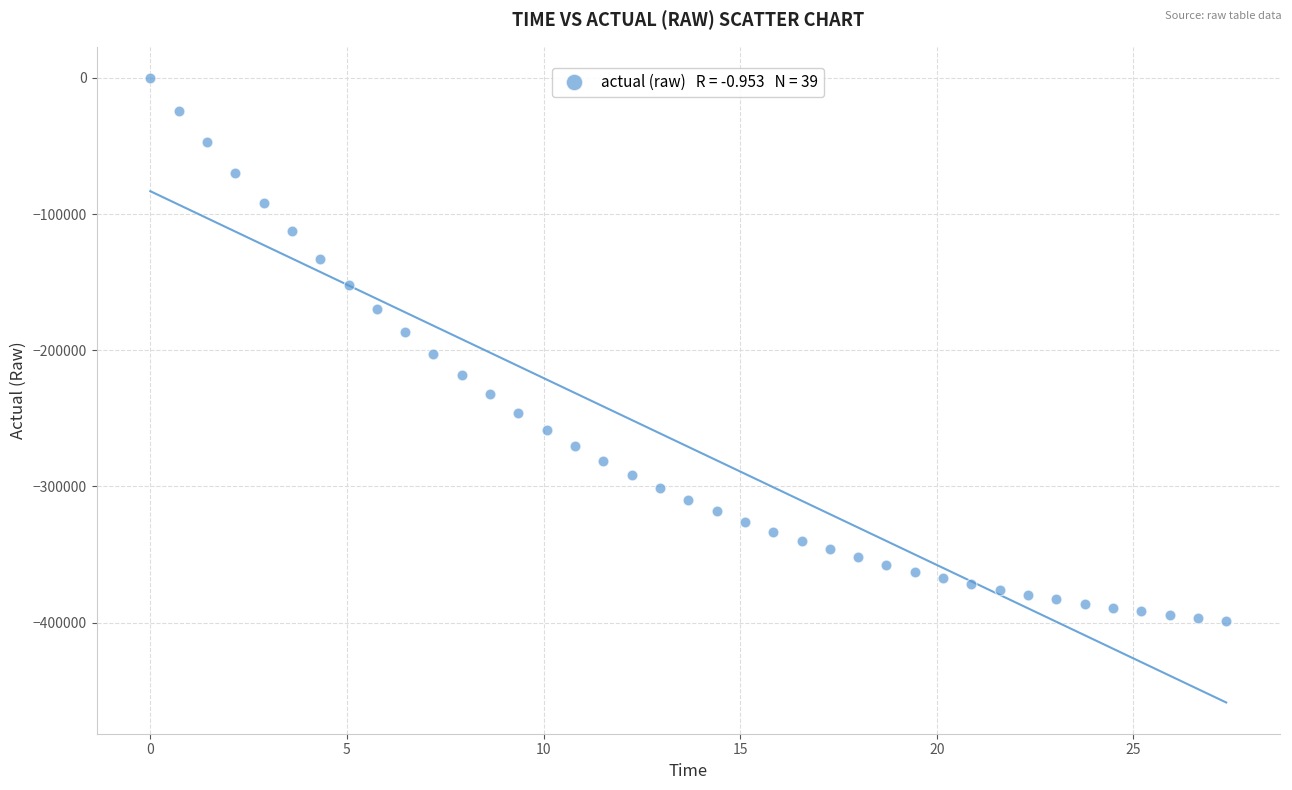

What is the range of Y values (max minus min)?

398485.5